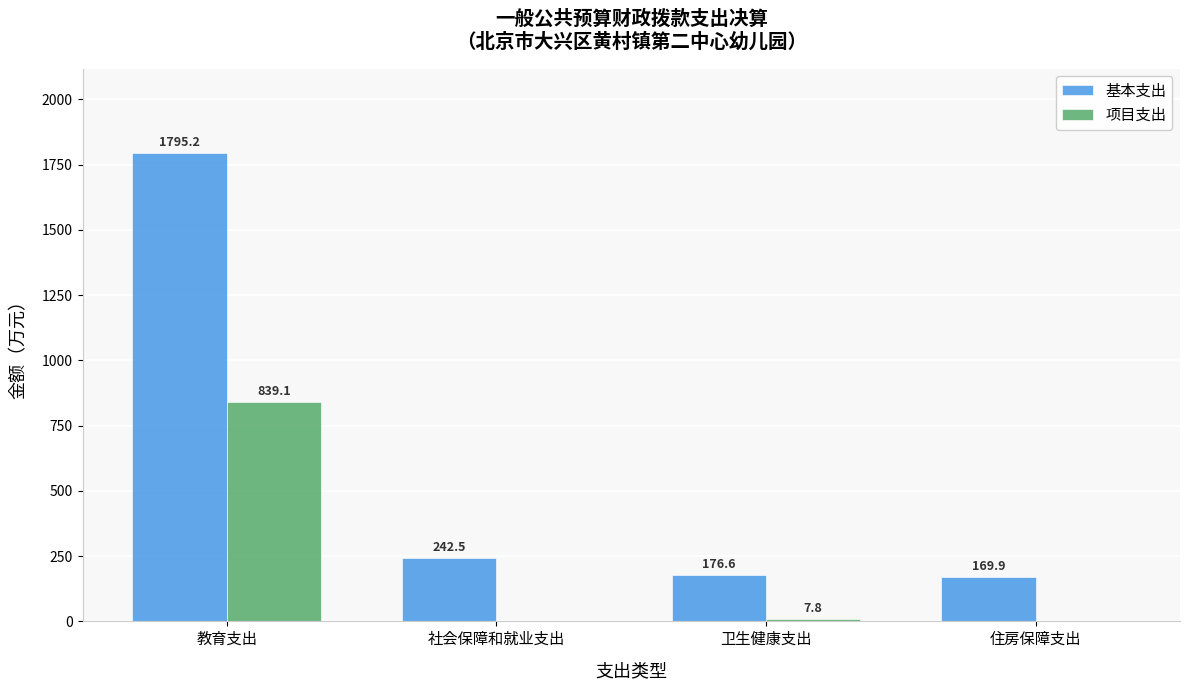

Reading left to right, list all the values displayed in this chart.

基本支出: 教育支出=1795.2	社会保障和就业支出=242.5	卫生健康支出=176.6	住房保障支出=169.9
项目支出: 教育支出=839.1	社会保障和就业支出=0.0	卫生健康支出=7.8	住房保障支出=0.0